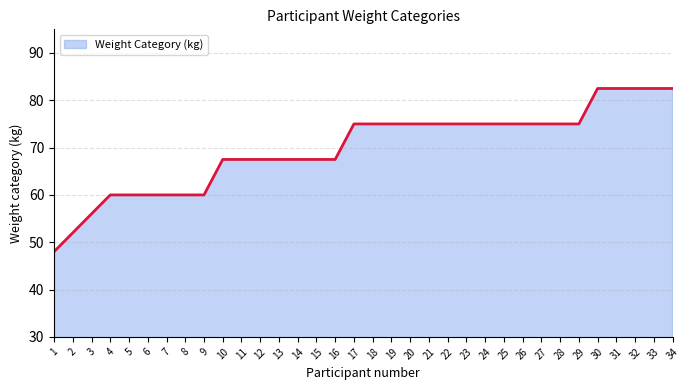

Reading left to right, list all the values displayed in this chart.

48.0	52.0	56.0	60.0	60.0	60.0	60.0	60.0	60.0	67.5	67.5	67.5	67.5	67.5	67.5	67.5	75.0	75.0	75.0	75.0	75.0	75.0	75.0	75.0	75.0	75.0	75.0	75.0	75.0	82.5	82.5	82.5	82.5	82.5